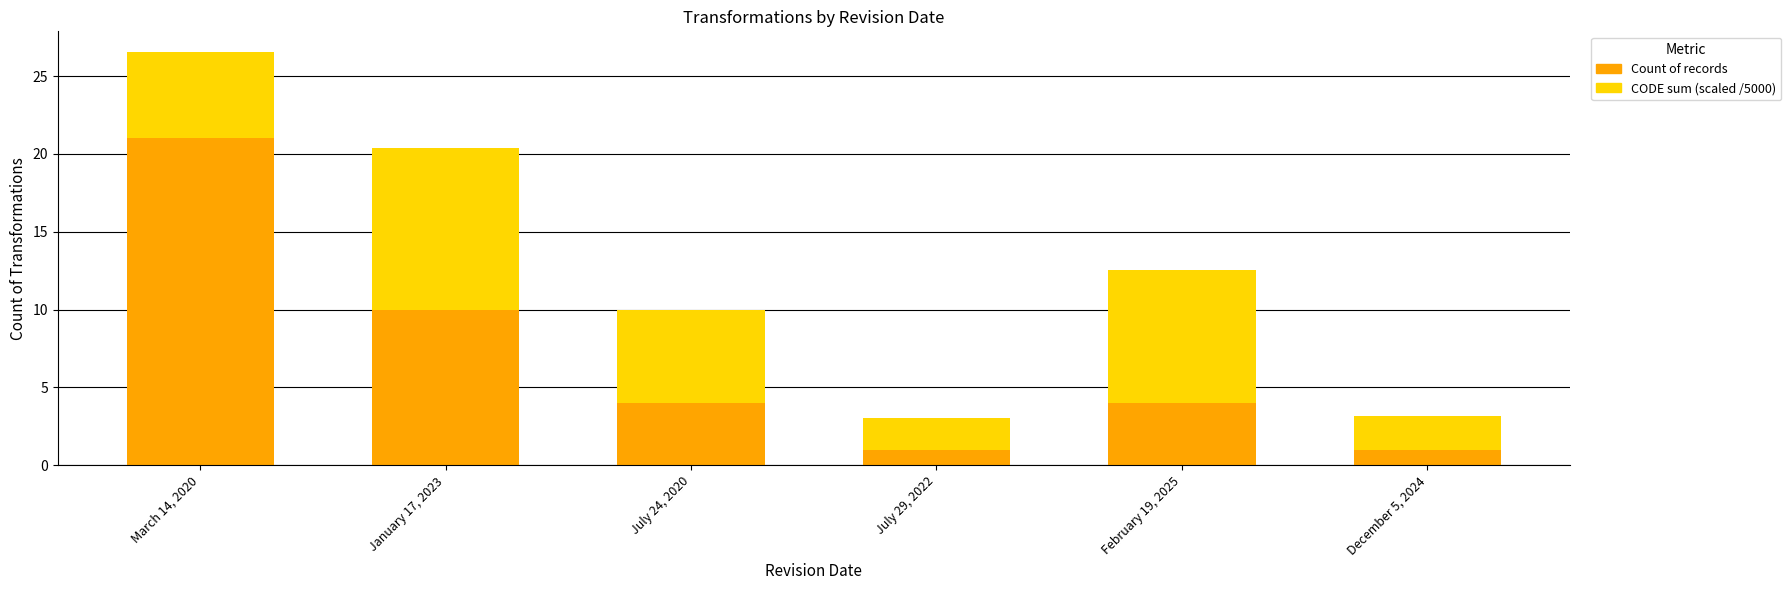

Reading left to right, list the values for the Count of records series.

March 14, 2020=21.0	January 17, 2023=10.0	July 24, 2020=4.0	July 29, 2022=1.0	February 19, 2025=4.0	December 5, 2024=1.0